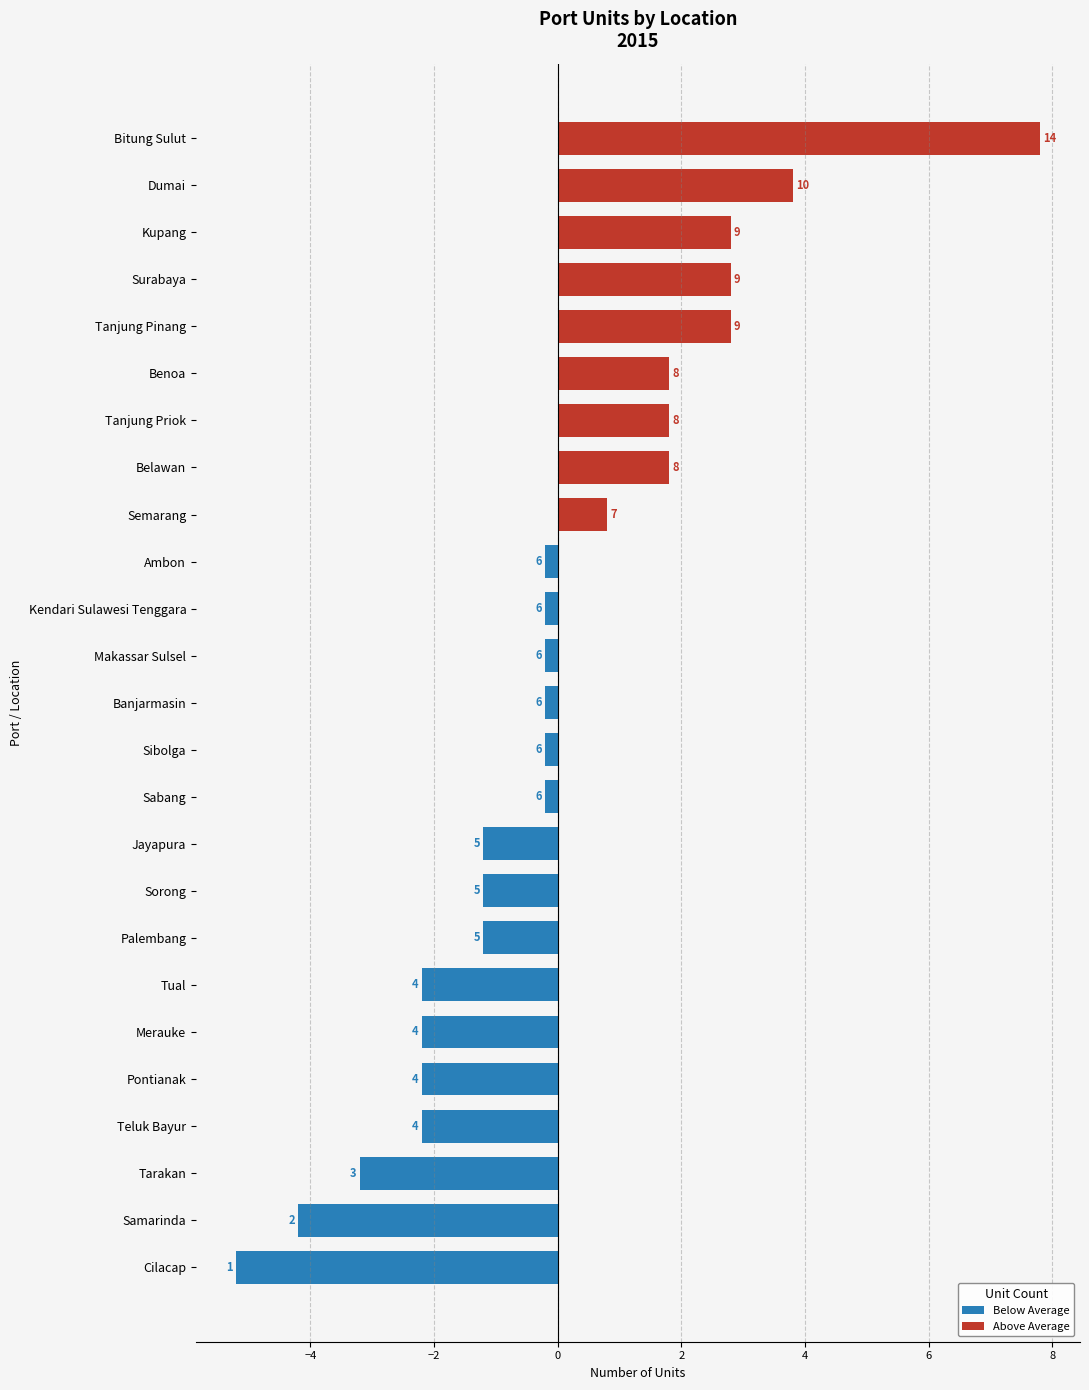

List the labels in order of value, smallest first.

Cilacap, Samarinda, Tarakan, Teluk Bayur, Pontianak, Merauke, Tual, Palembang, Sorong, Jayapura, Sabang, Sibolga, Banjarmasin, Makassar Sulsel, Kendari Sulawesi Tenggara, Ambon, Semarang, Belawan, Tanjung Priok, Benoa, Tanjung Pinang, Surabaya, Kupang, Dumai, Bitung Sulut